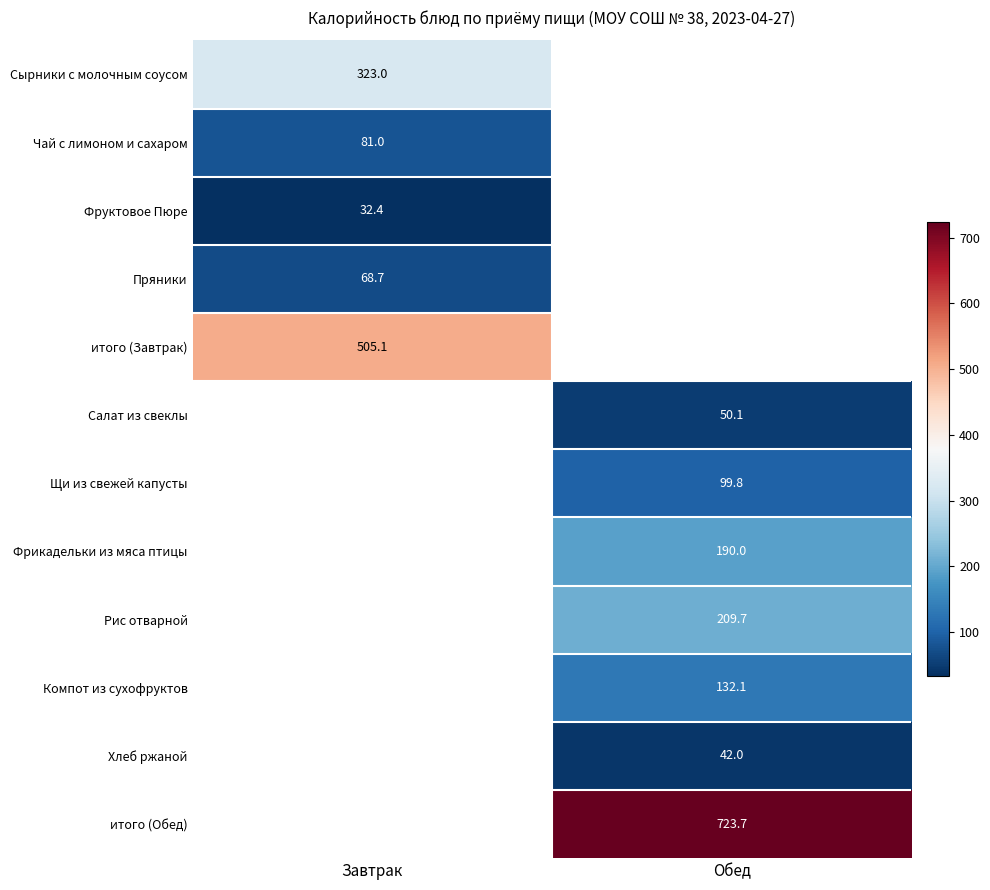

Is it true that итого (Завтрак) equals 167.6 at Завтрак?

False